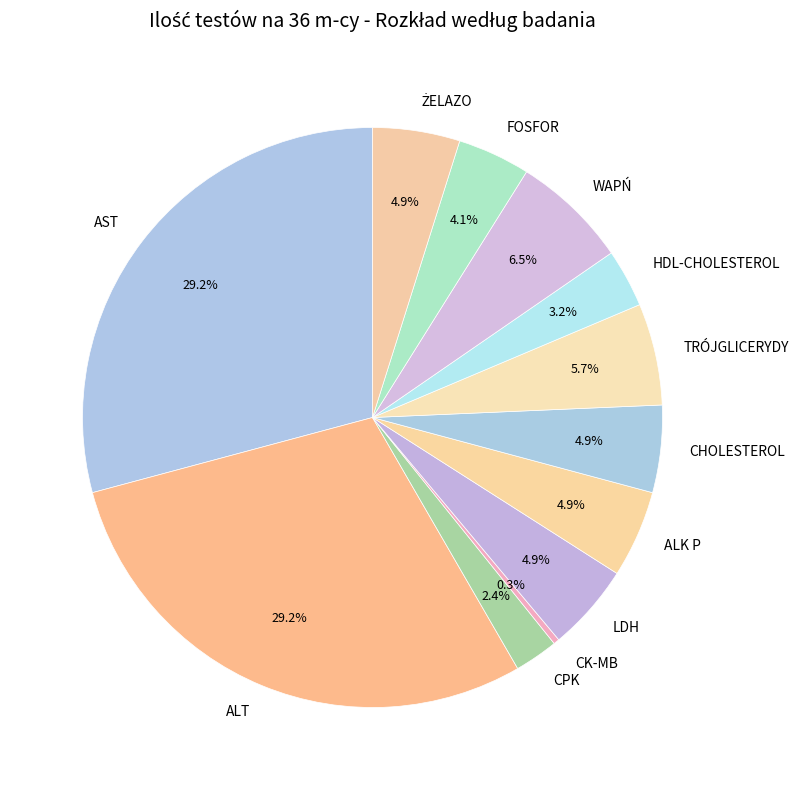

Does CPK represent more than half of the total?

No